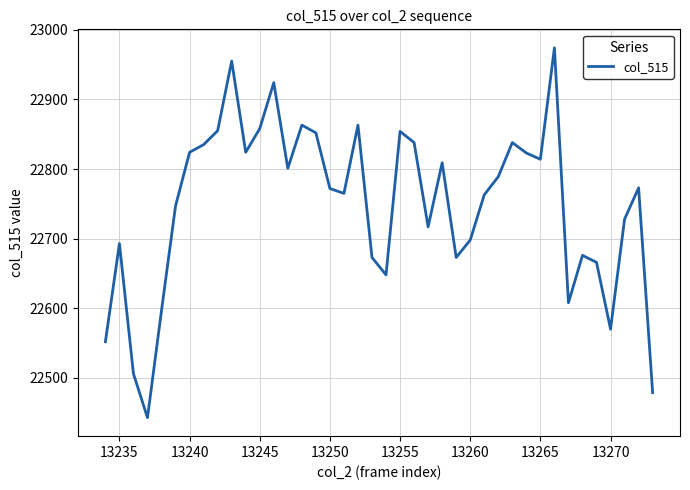

What is the greatest value displayed?

22974